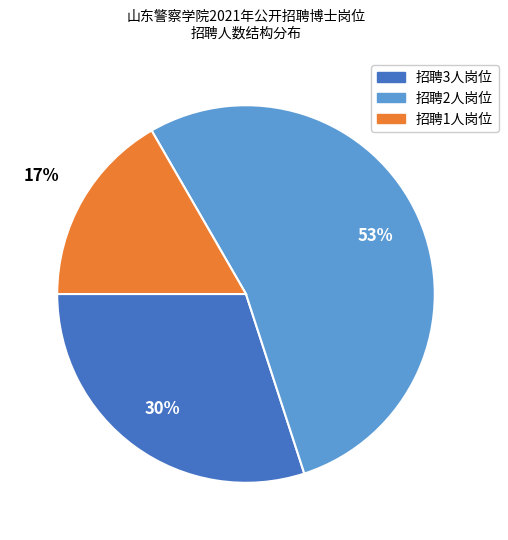

To the nearest percent, what is the average slice percentage?

33%